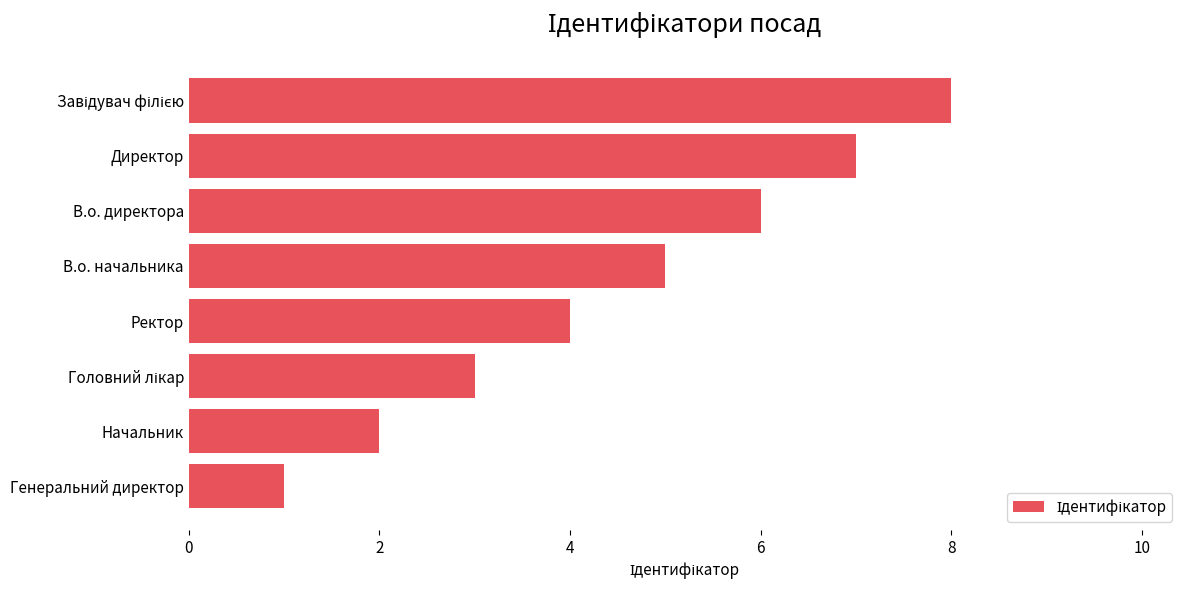

What is the change in value from Генеральний директор to Начальник?

+1